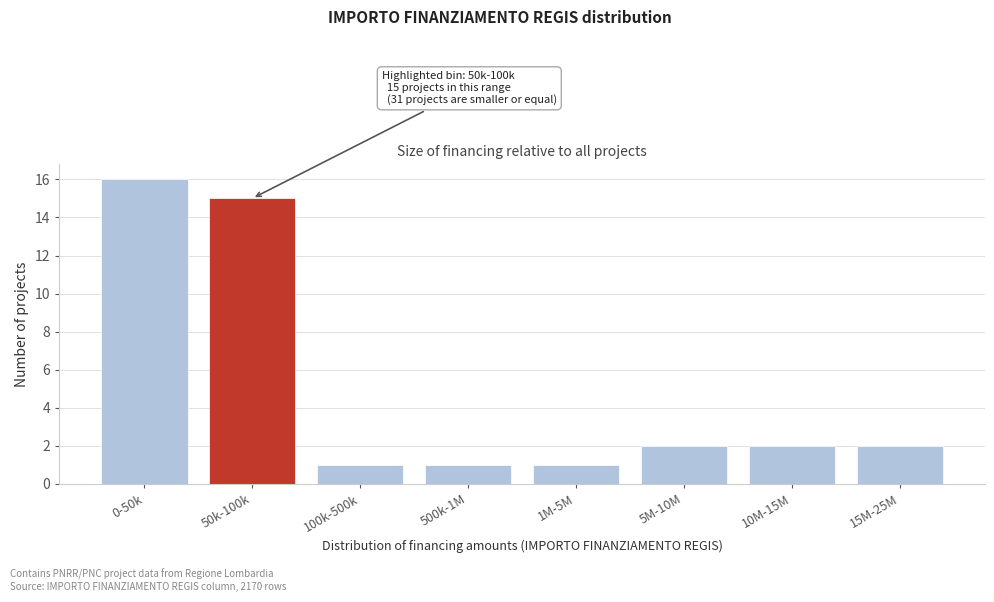

Reading right to left, extract all data points from this chart.

15M-25M=2	10M-15M=2	5M-10M=2	1M-5M=1	500k-1M=1	100k-500k=1	50k-100k=15	0-50k=16